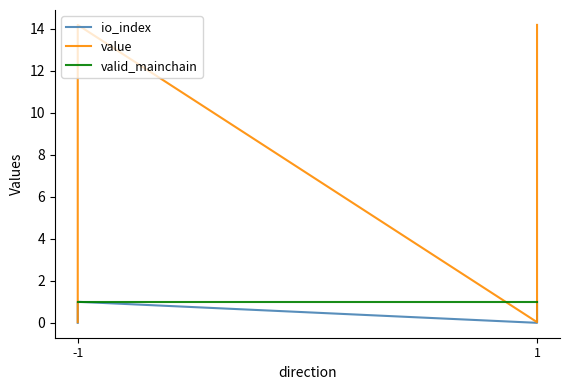

Between -1 and 1, which series saw the biggest shift?

io_index